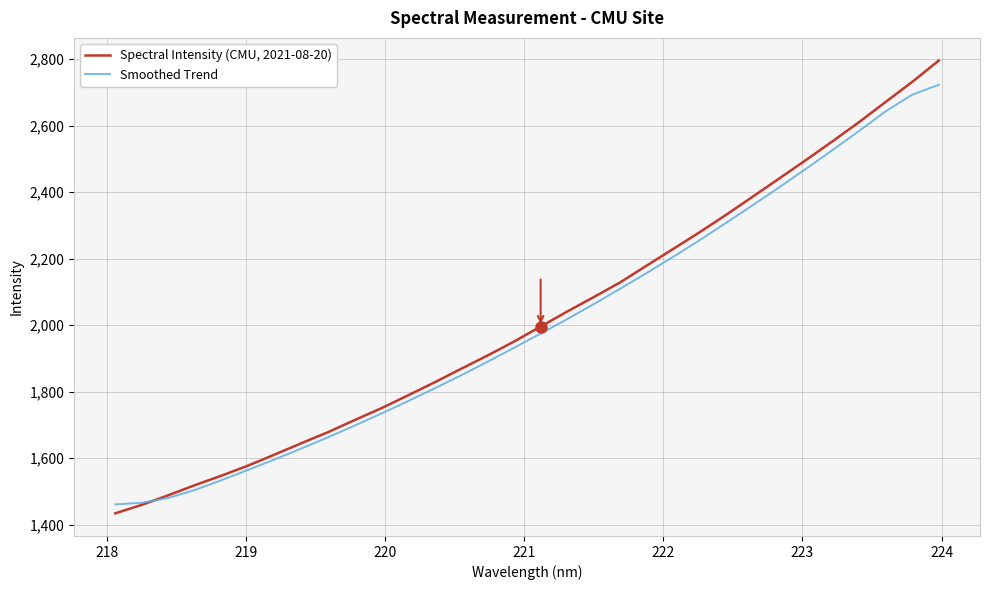

Which series has the widest spread of values?

Spectral Intensity (CMU, 2021-08-20)